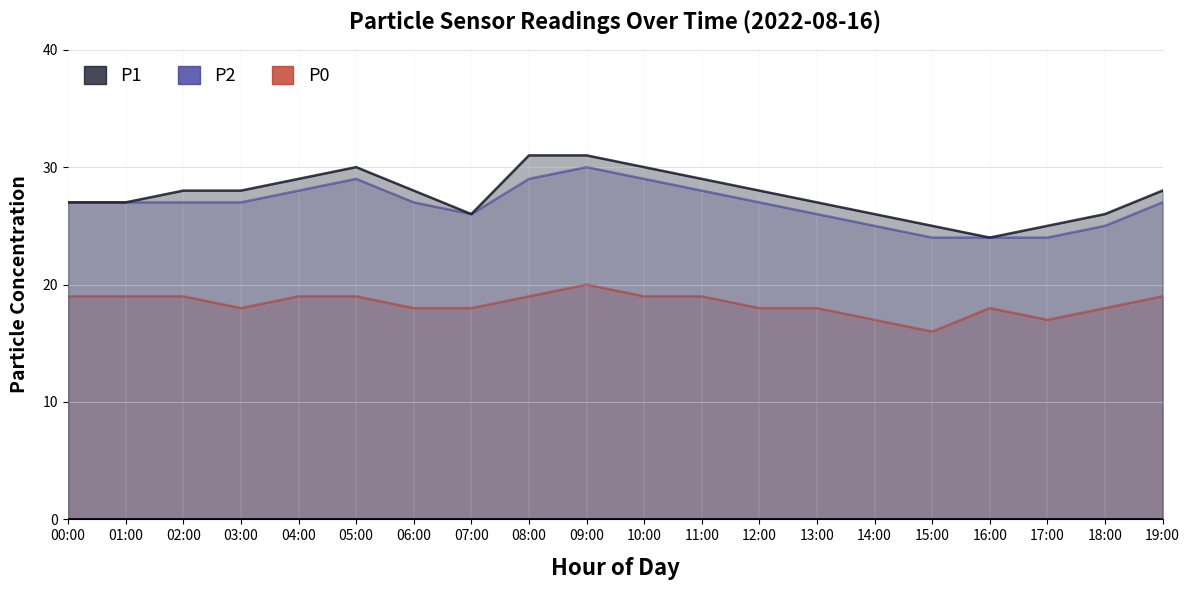

What is the highest value of the P1 series?

31